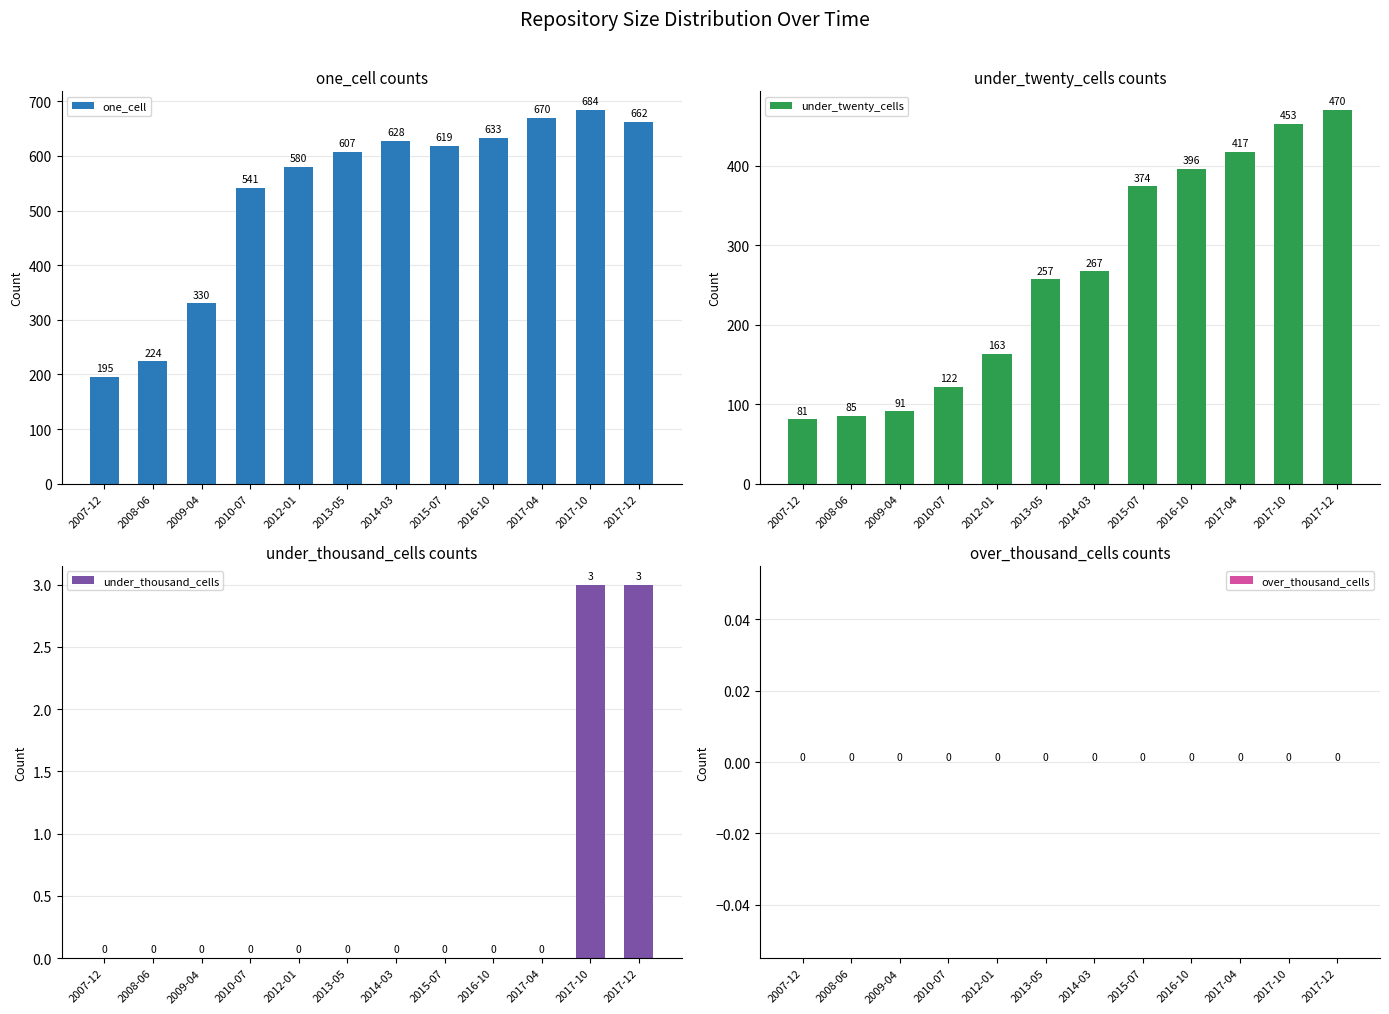

What are all the series names shown in the legend?

one_cell, under_twenty_cells, under_thousand_cells, over_thousand_cells